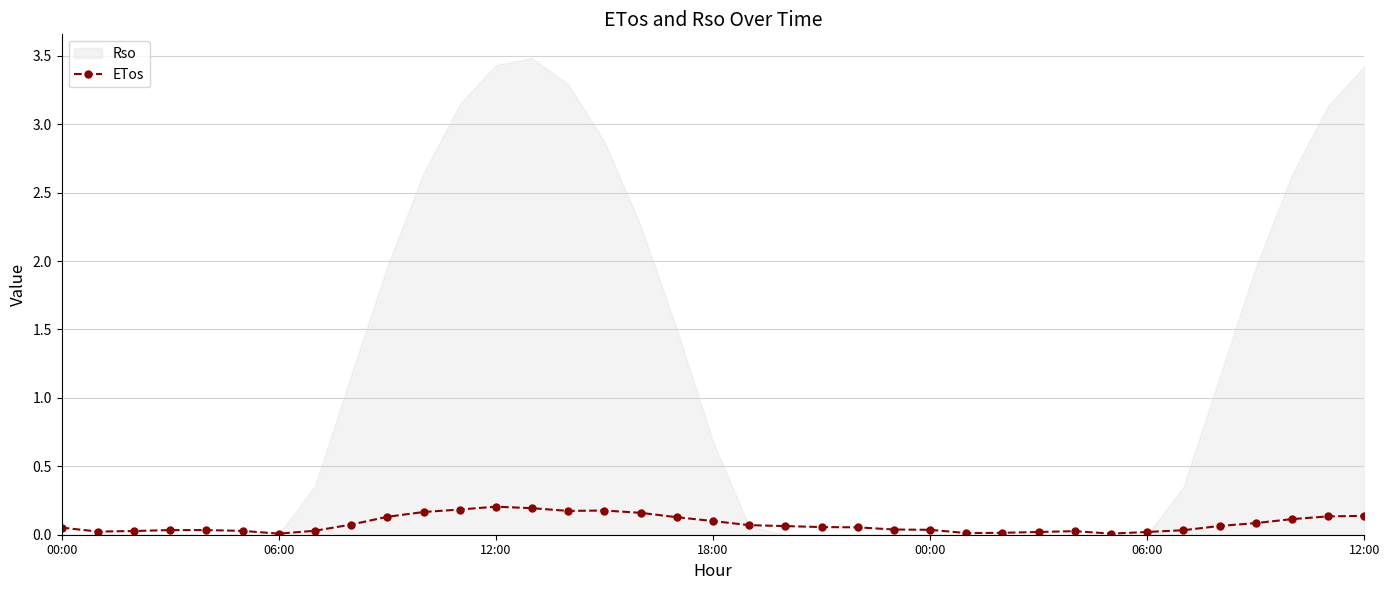

The value at 00:00 is 0.1. True or false?

True